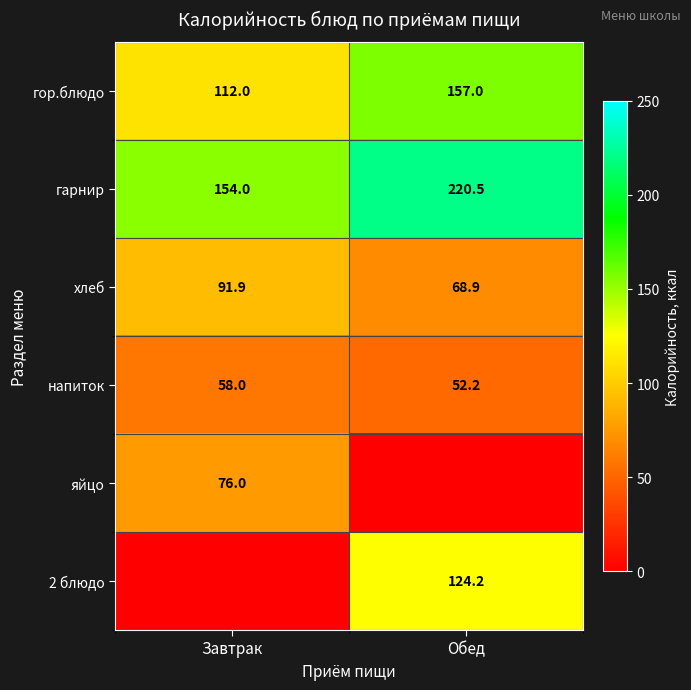

At which category does the chart reach its minimum across all series?

Обед